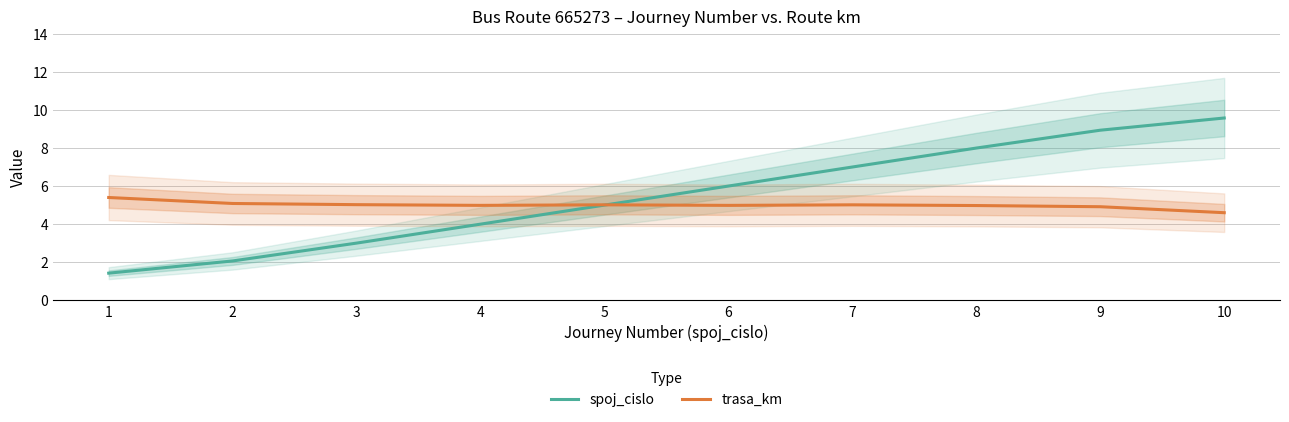

What is the value of the spoj_cislo point at the 7th from the left?

7.0